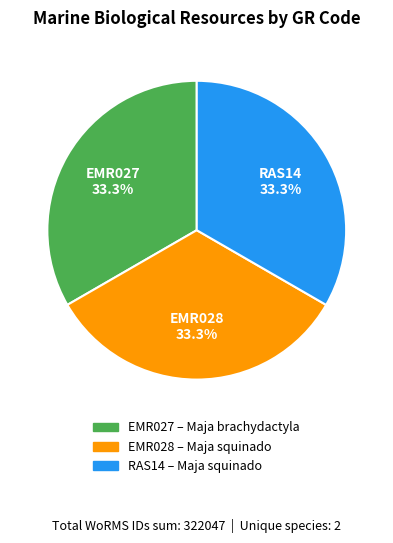

Does any single category account for the majority?

No